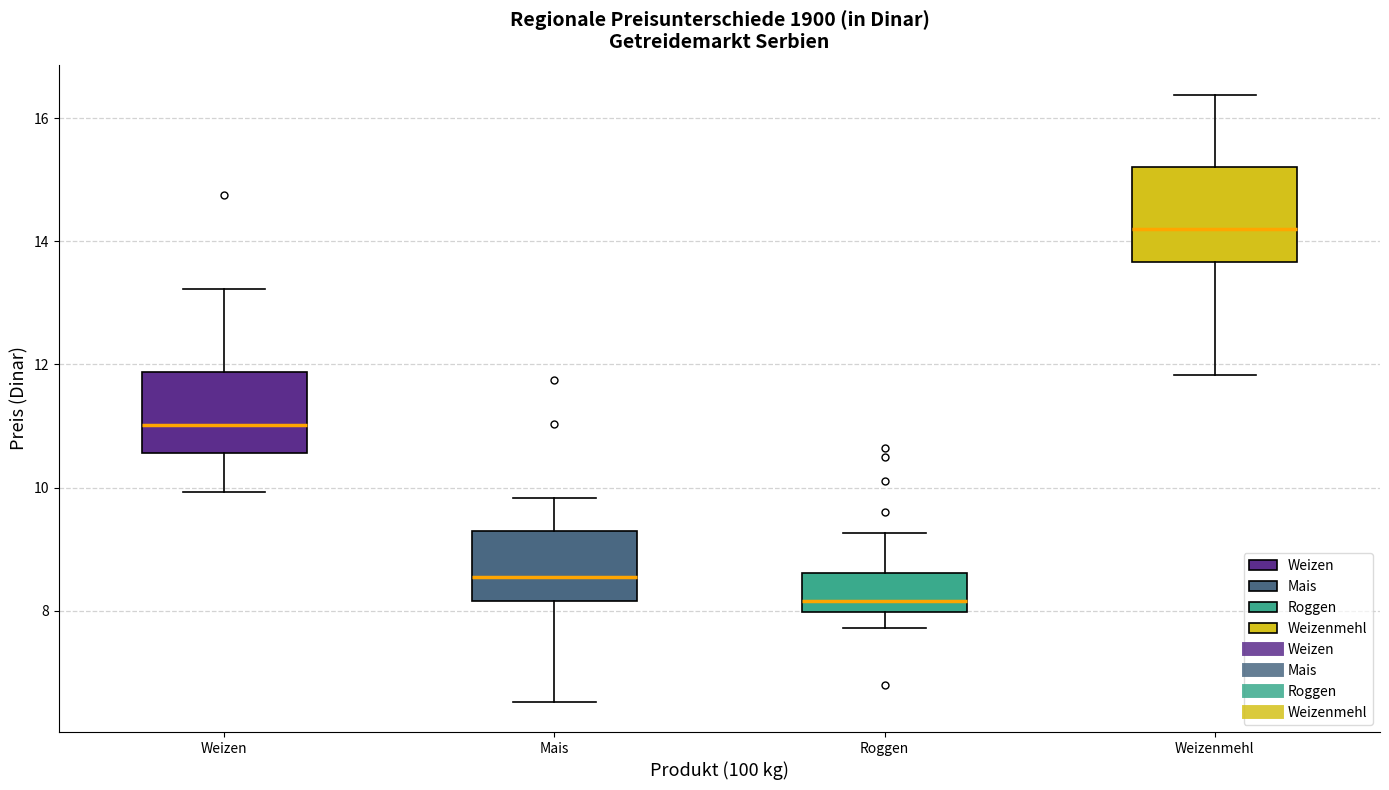

Which box's median line is the lowest?

Roggen